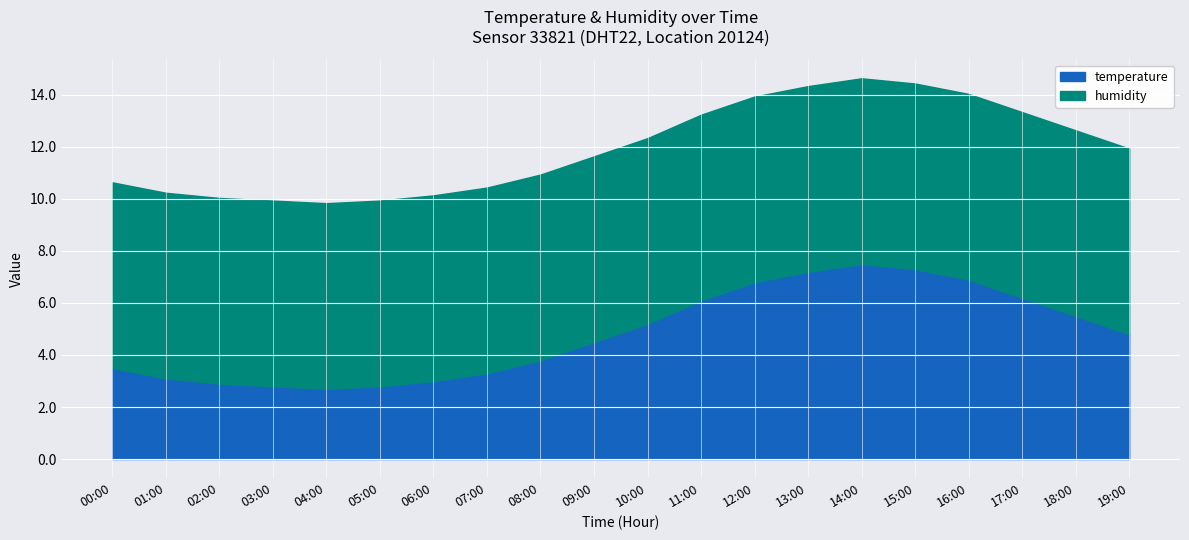

What is the label of the 17th point from the left?

16:00